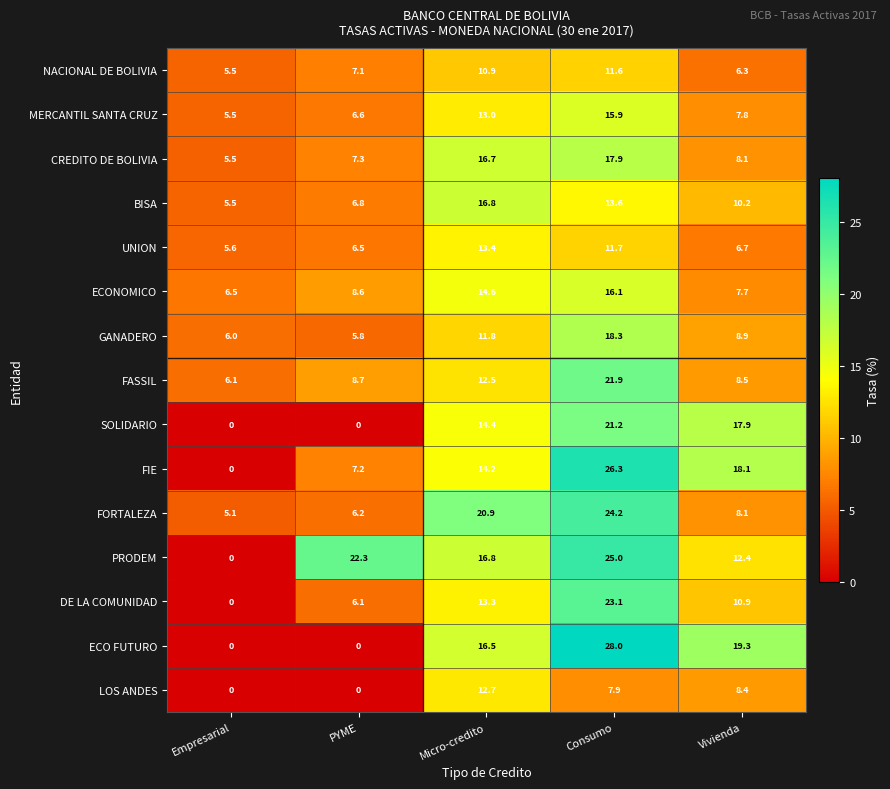

Which series has the largest total across all categories?

PRODEM